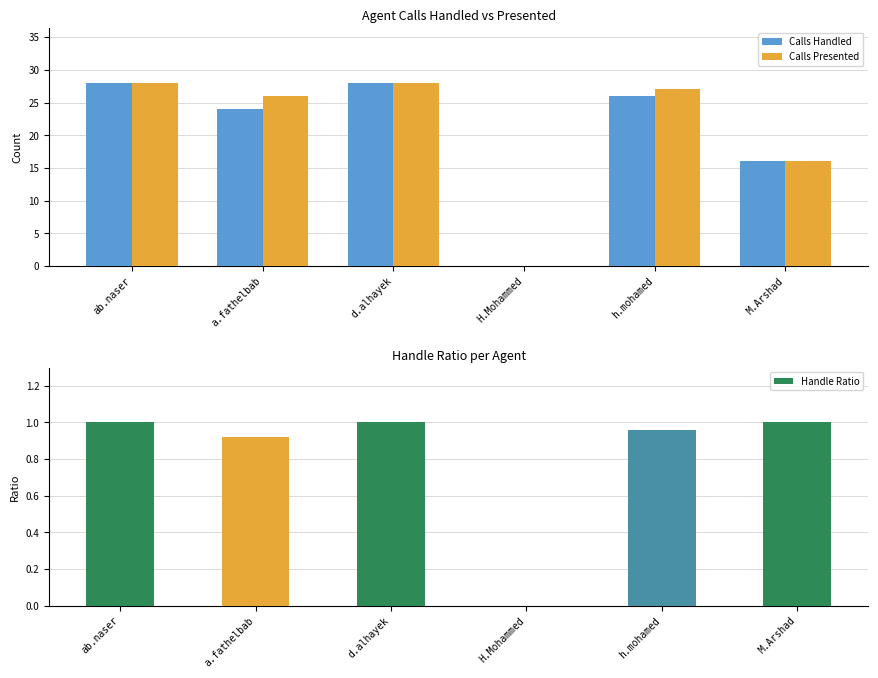

Reading left to right, list all the values displayed in this chart.

Calls Handled: 28.0	24.0	28.0	0.0	26.0	16.0
Calls Presented: 28.0	26.0	28.0	0.0	27.0	16.0
Handle Ratio: 1.0	0.9	1.0	0.0	1.0	1.0